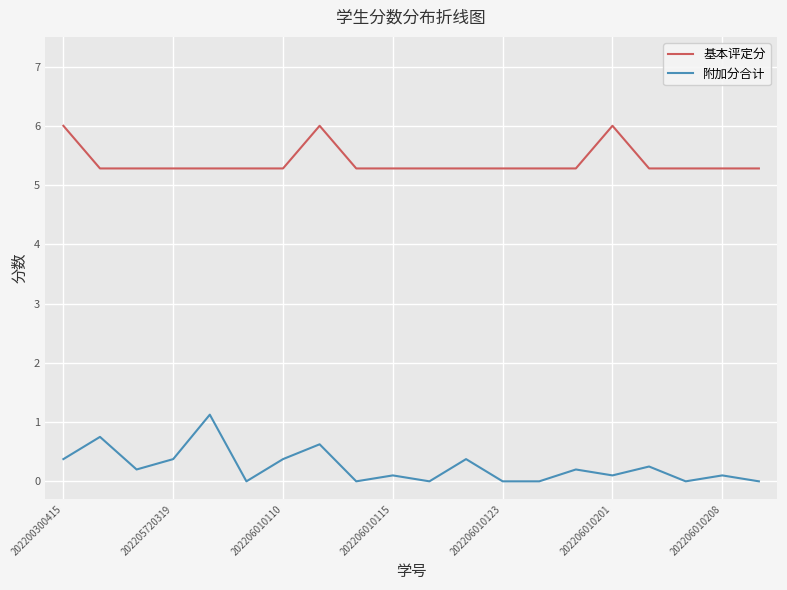

Rank the series by their average value, from lowest to highest.

附加分合计, 基本评定分